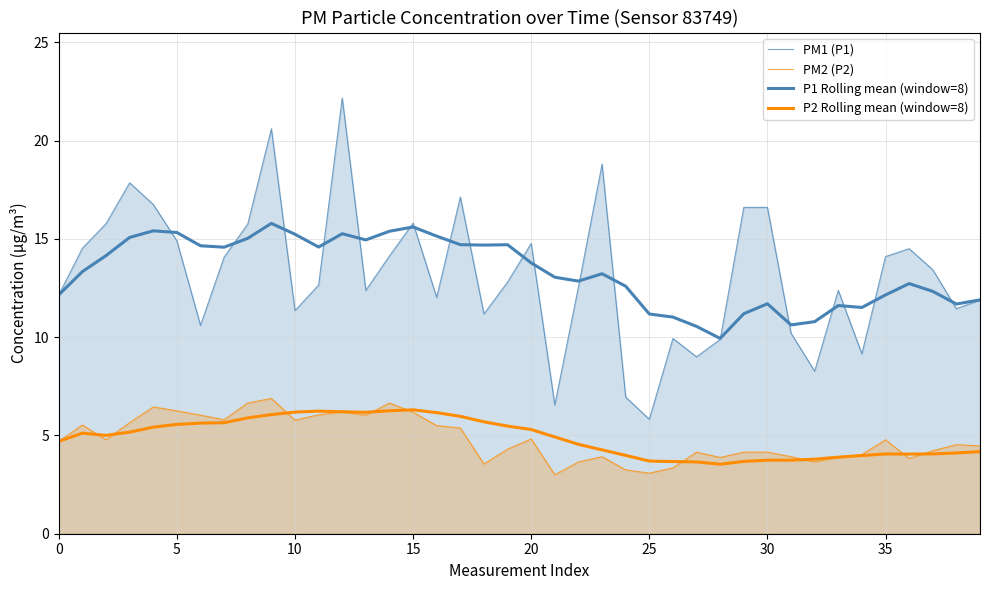

What is the value of the P2 Rolling mean (window=8) point at the 2nd from the left?

5.1